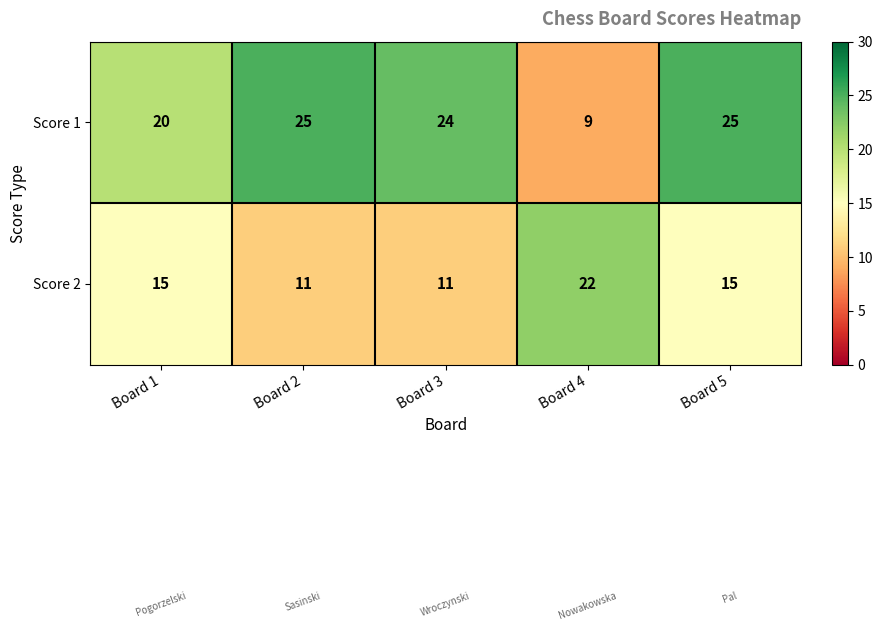

What is the total value across all series at Board 5?

40